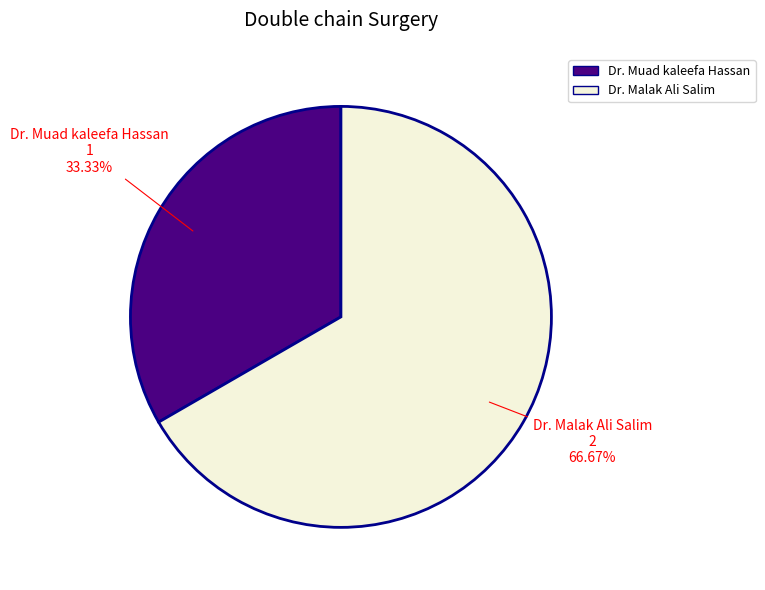

Rank the categories by value from highest to lowest.

Dr. Malak Ali Salim, Dr. Muad kaleefa Hassan